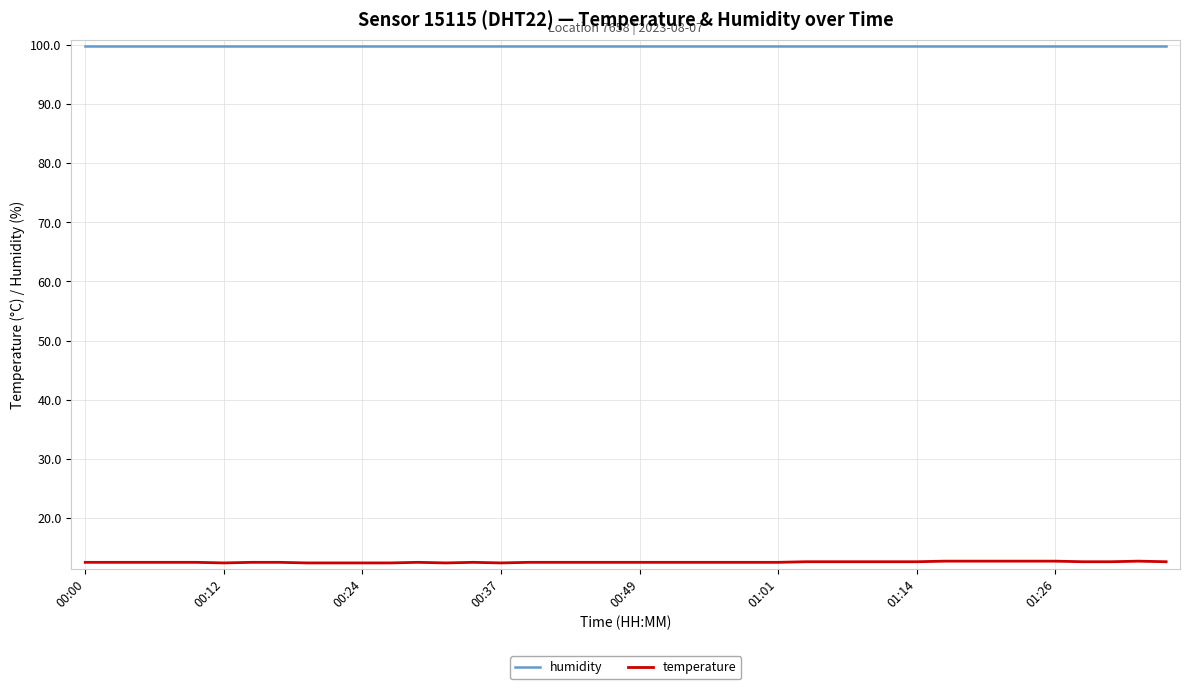

True or false: temperature and humidity intersect in this chart.

False